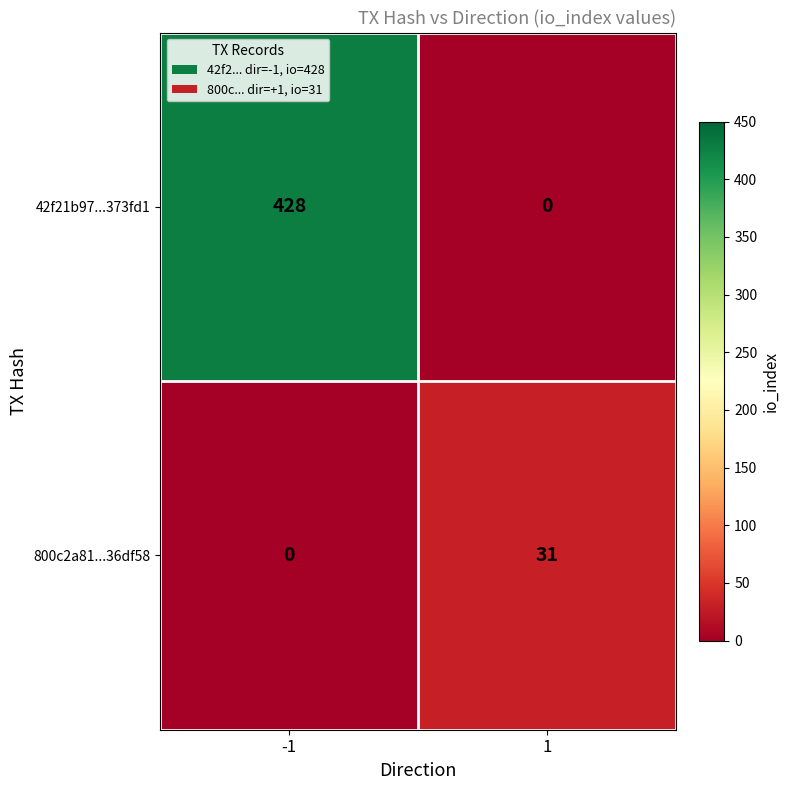

Rank the series by their average value, from highest to lowest.

42f21b97...373fd1, 800c2a81...36df58